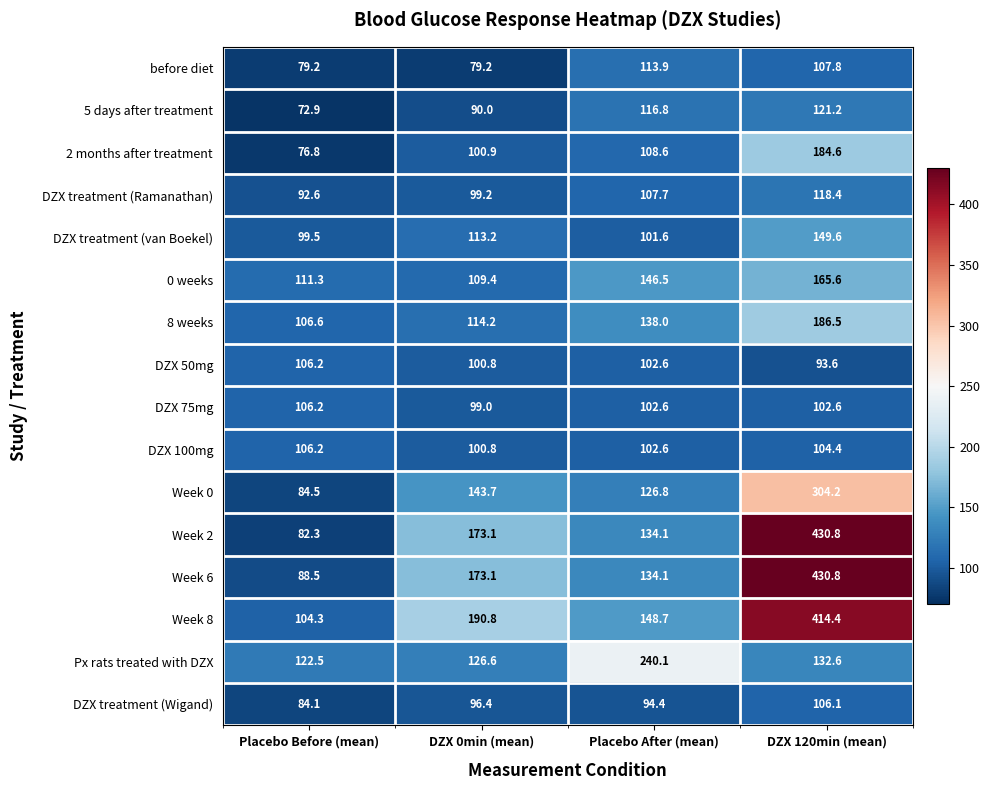

What is the difference between the maximum and minimum values in the Week 8 series?

310.1